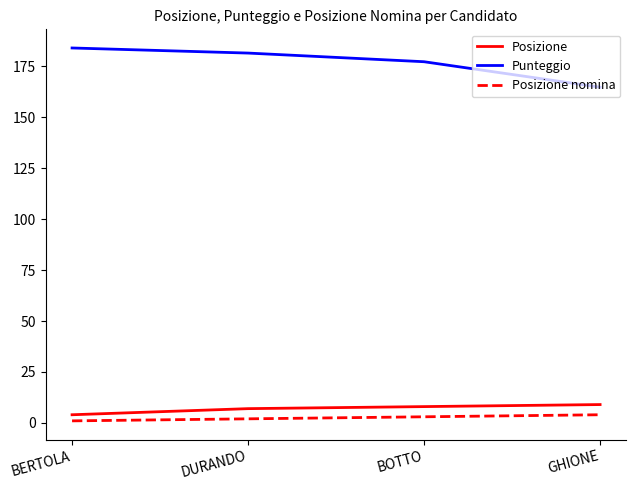

At which label is Punteggio closest to 174?

BOTTO